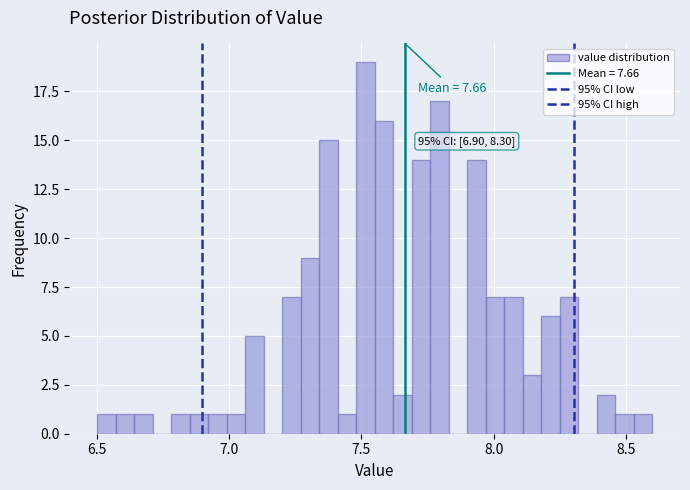

Read against the x-axis, roughly where is the centre of the tallest bar?

7.50